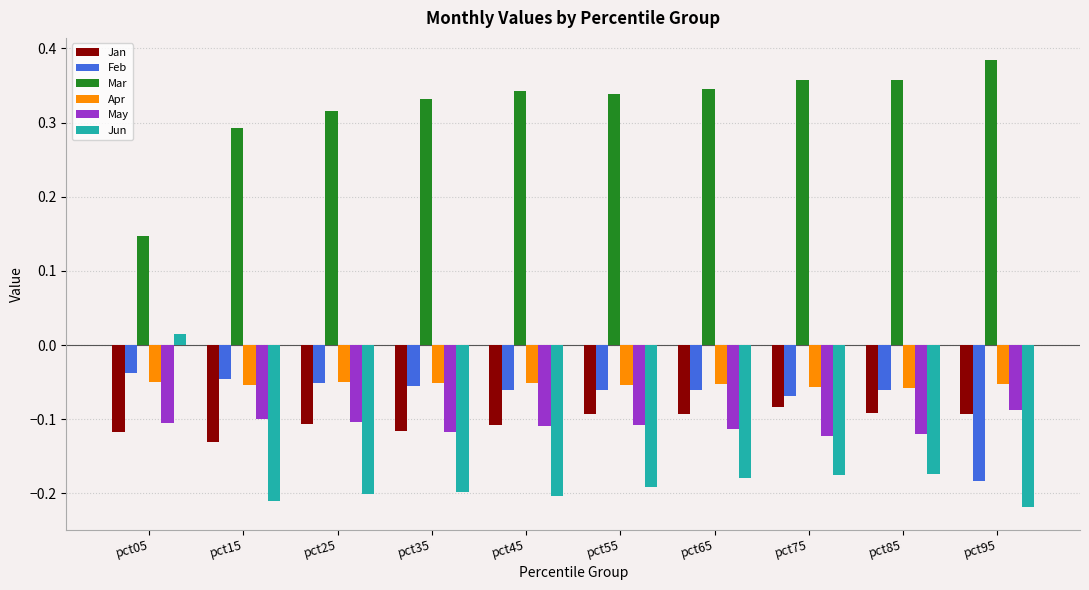

What is the spread (max minus min) of values at pct35?

0.5